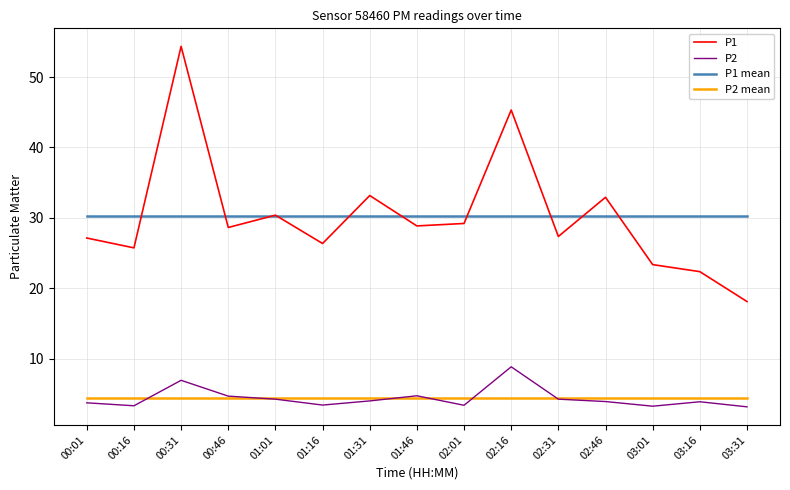

True or false: P2 and P1 cross at least once.

False